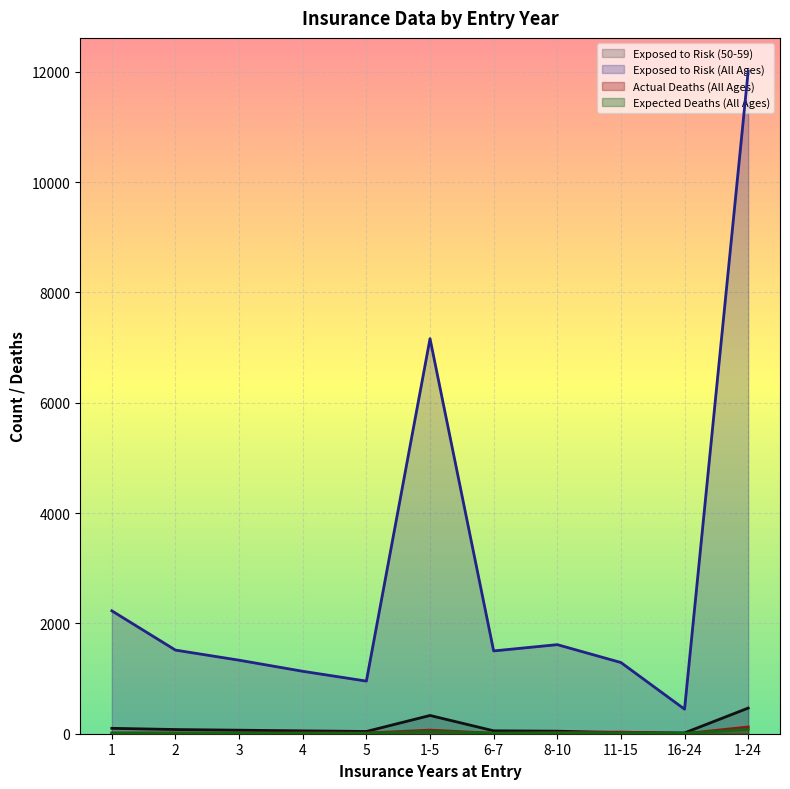

True or false: Actual Deaths (All Ages) and Exposed to Risk (All Ages) intersect in this chart.

False